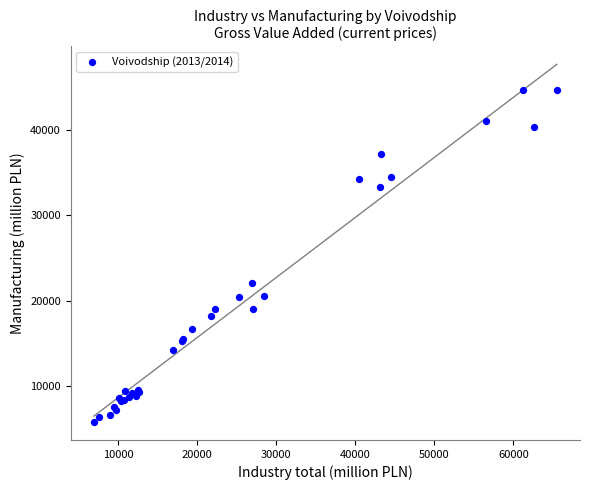

What Y value in the scatter plot is closest to 25243?

22123